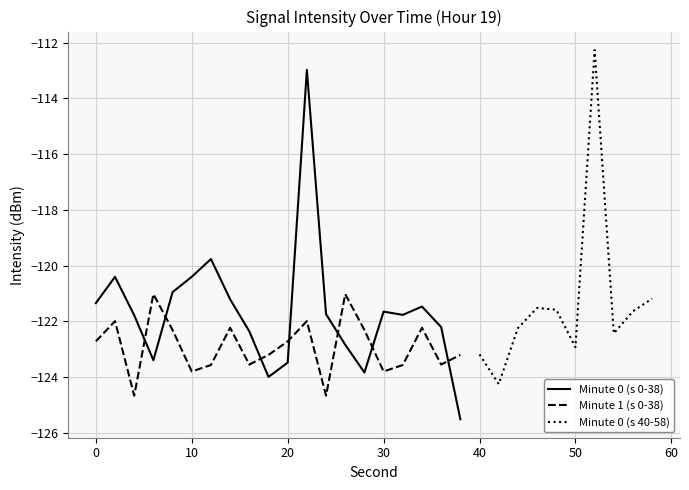

Rank the series by their maximum value, from highest to lowest.

Minute 0, Minute 0 (seconds 0-38), Minute 1